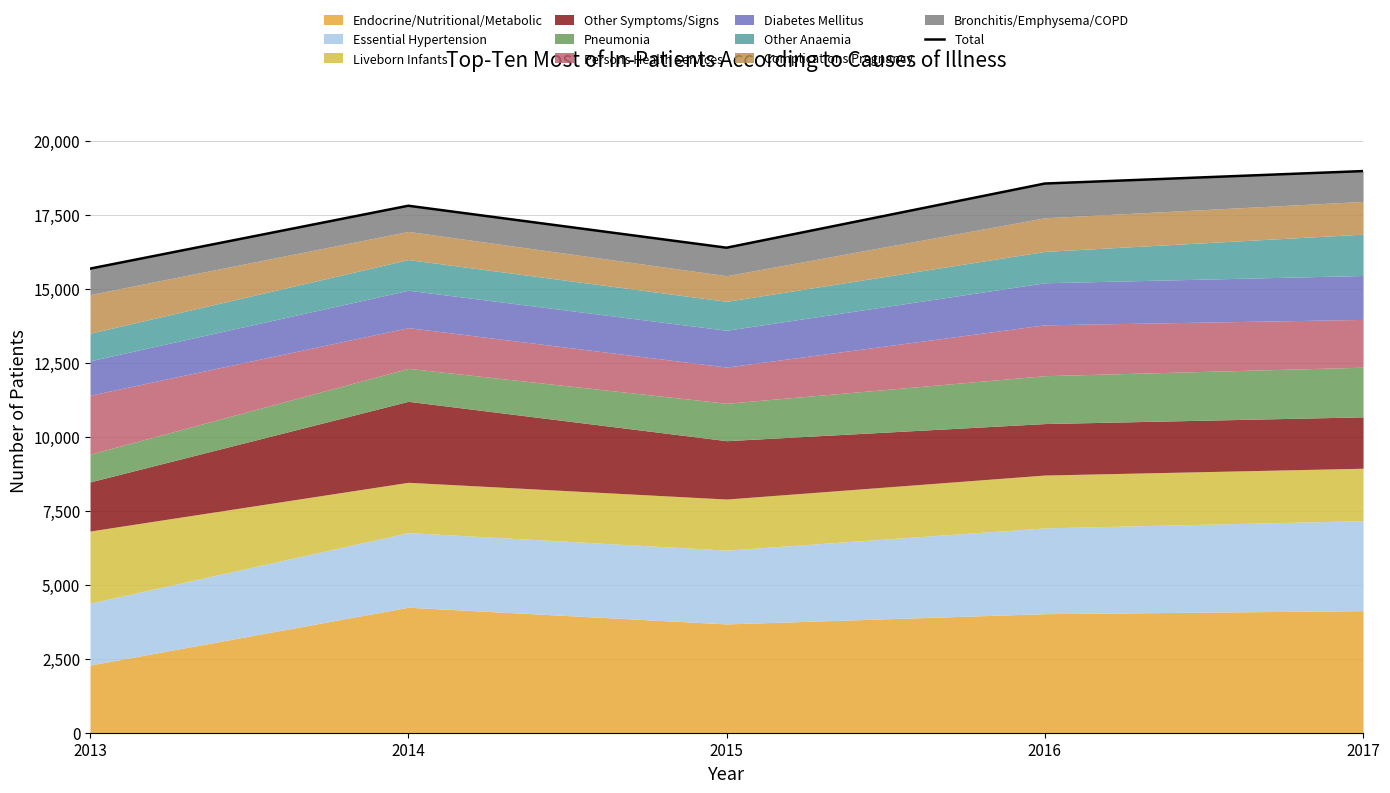

What is the sum of the values at 2016 and 2015?

34942